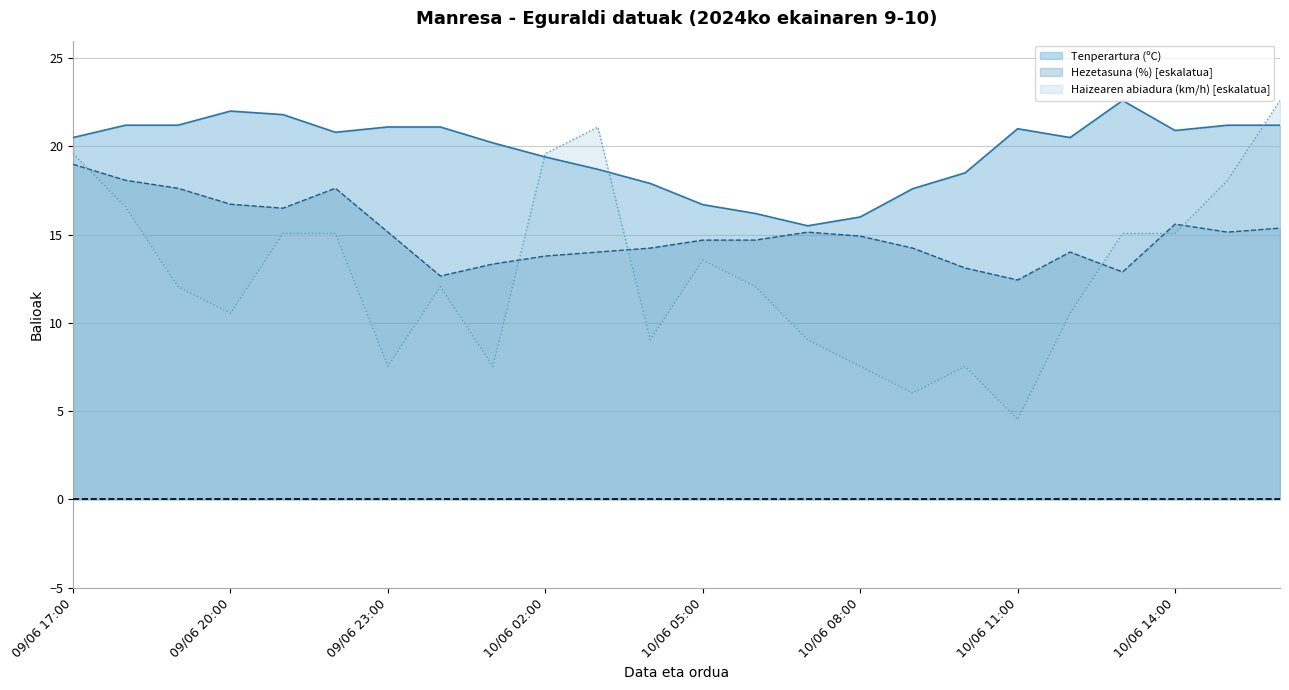

At which category does Haizearen abiadura (km/h) reach its first local peak?

10/06 00:00